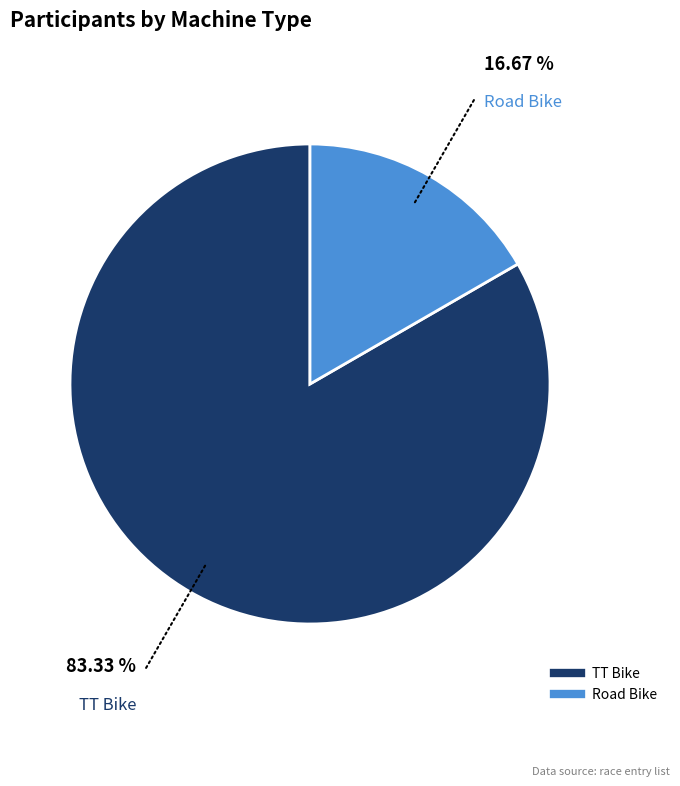

How many slices are in this pie chart?

2